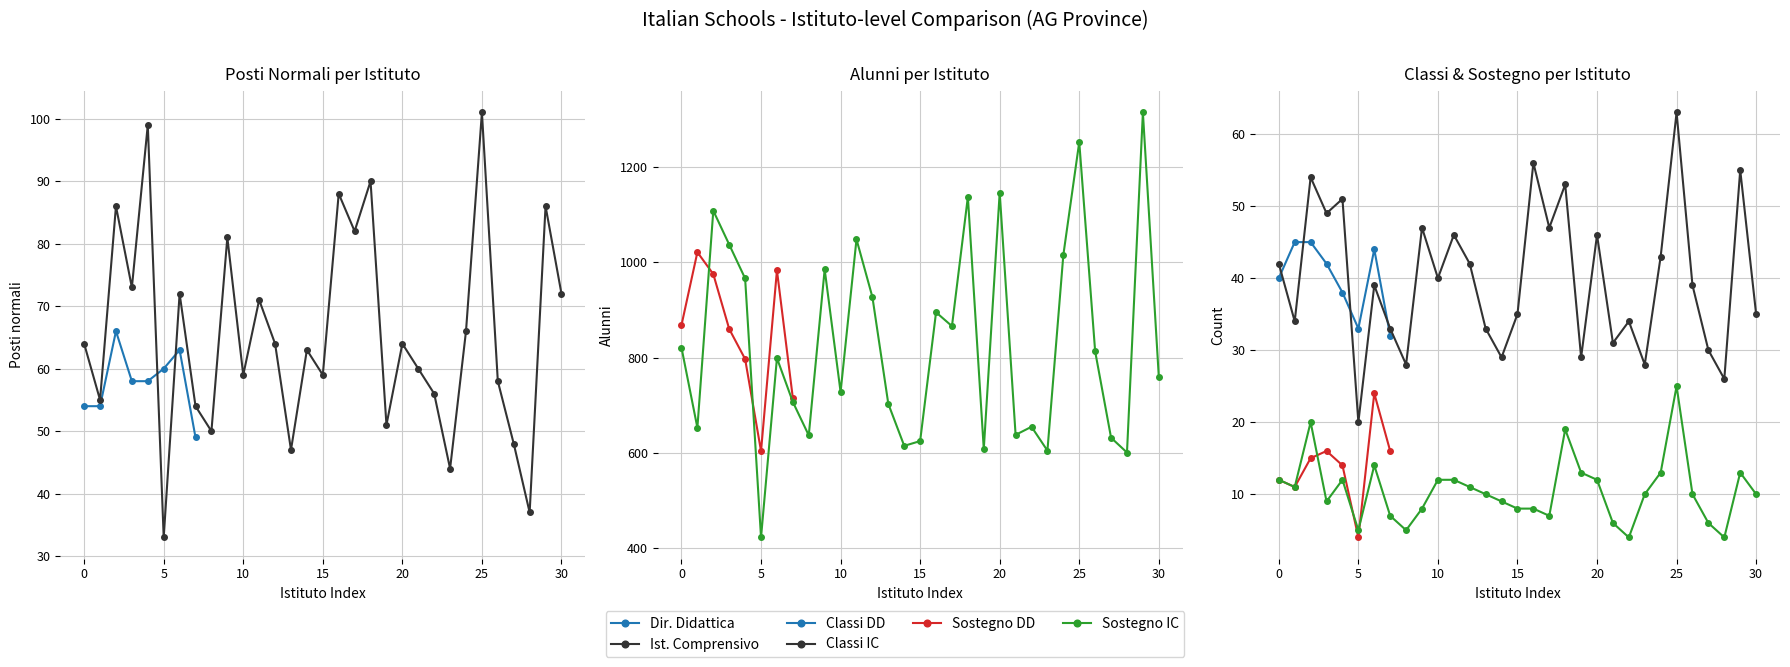

True or false: Posti normali and Posti di sostegno intersect in this chart.

False